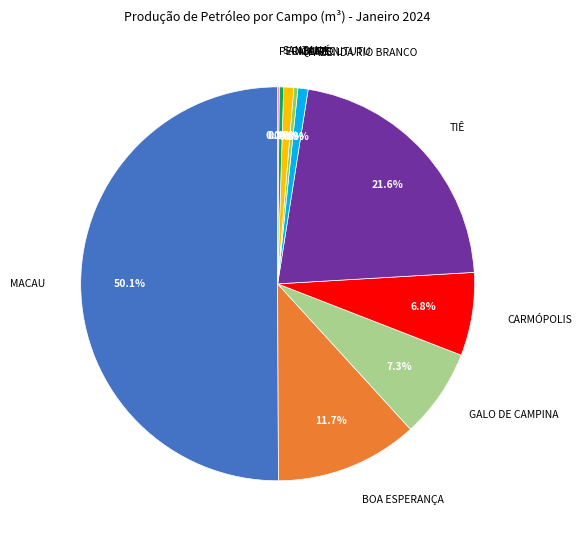

To the nearest percent, what portion does MACAU represent?

50%